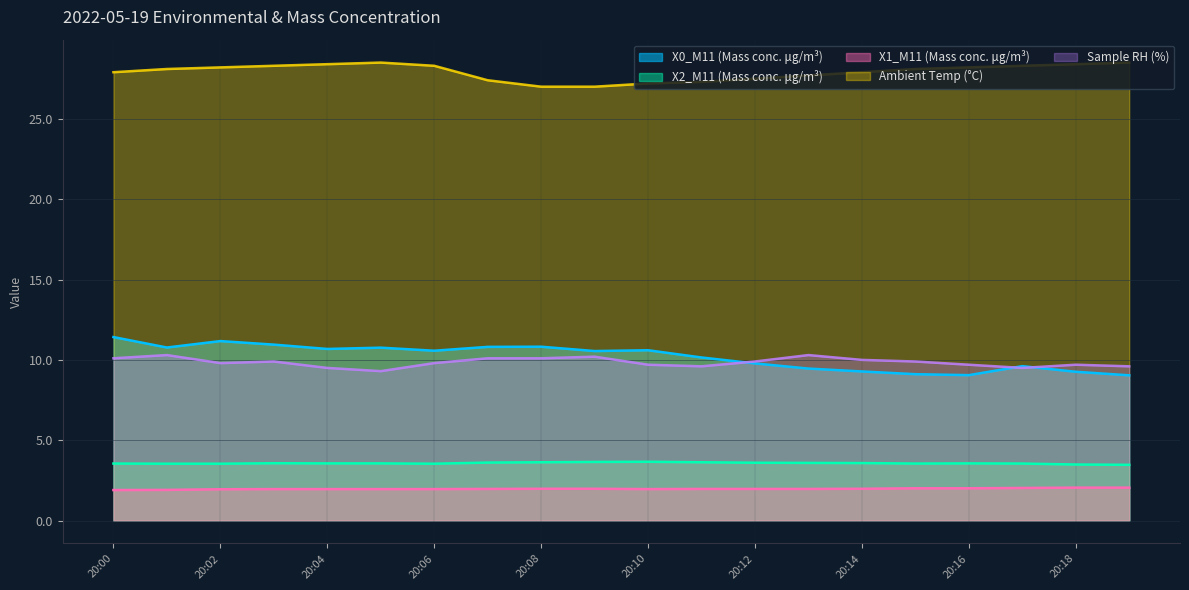

What is the spread (max minus min) of values at 20:15?

26.1